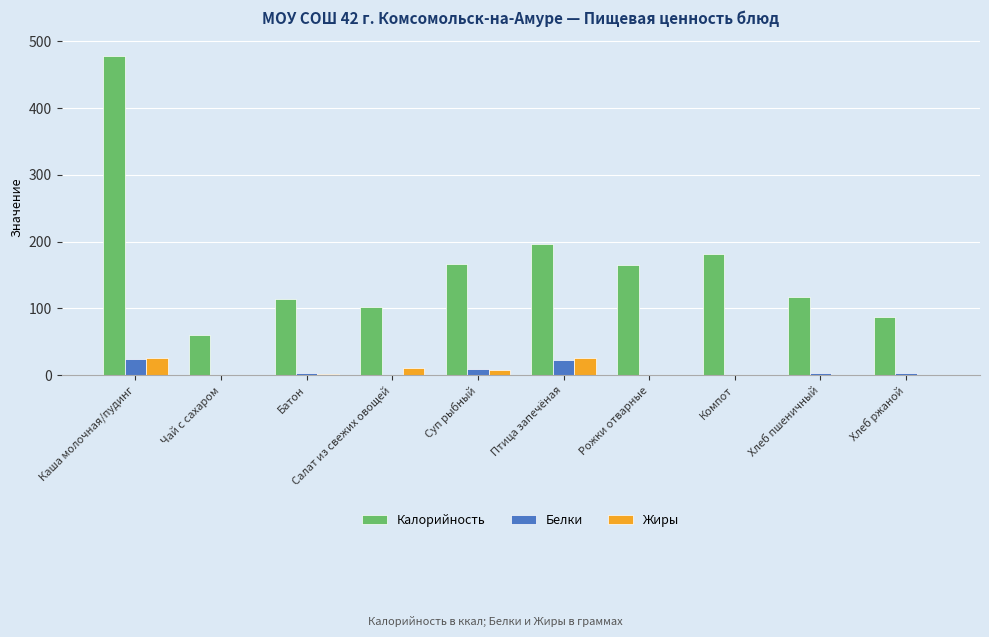

What is the maximum value for Калорийность?

477.9